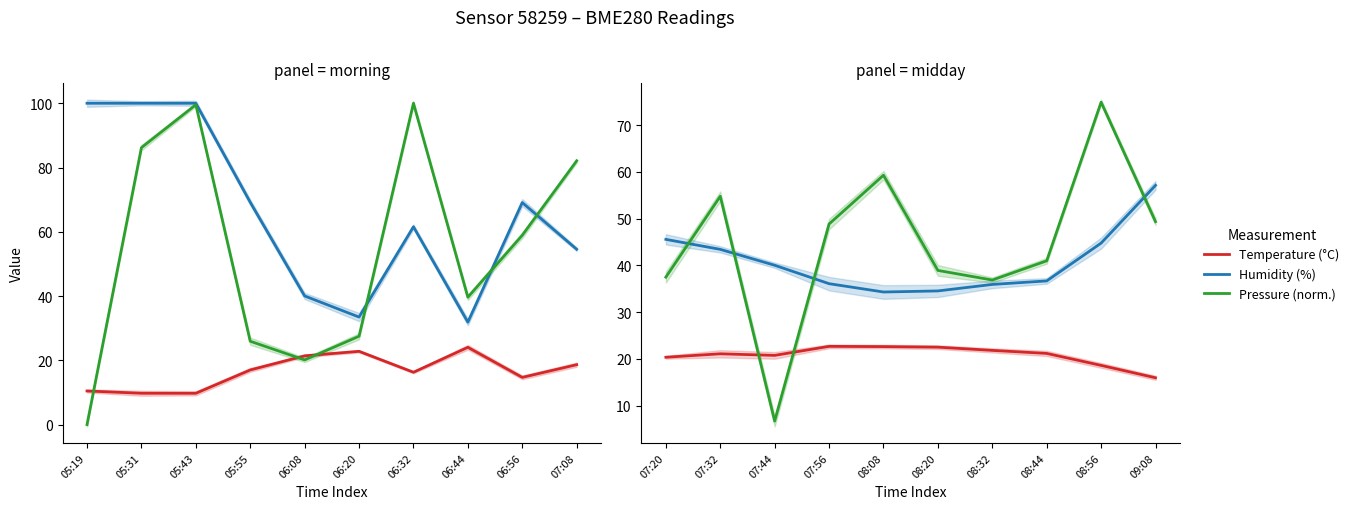

Does the chart have visible grid lines?

No